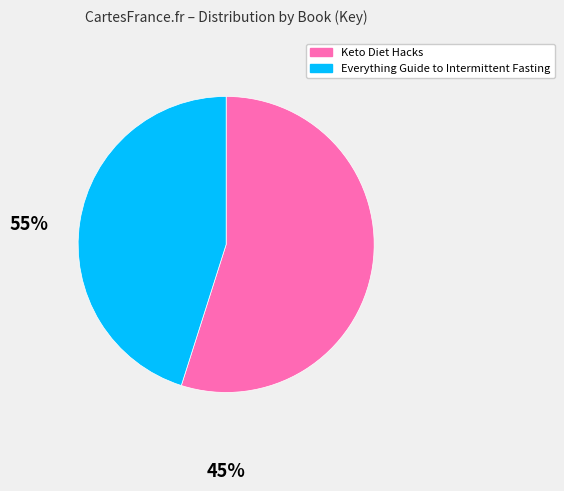

Which category has the smallest portion of the pie?

Everything Guide to Intermittent Fasting